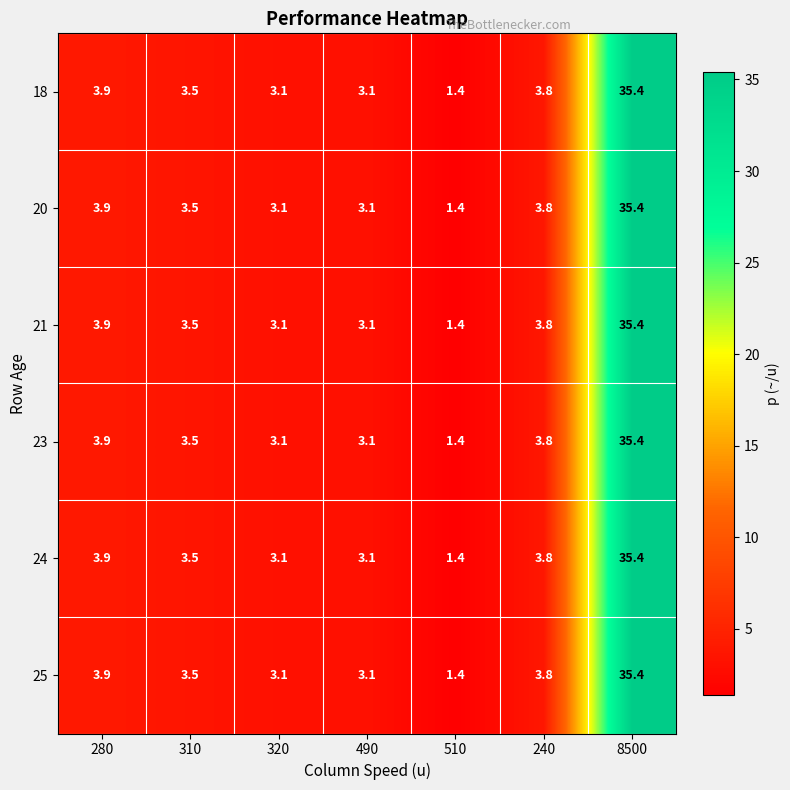

What is the lowest value of the 24 series?

1.4